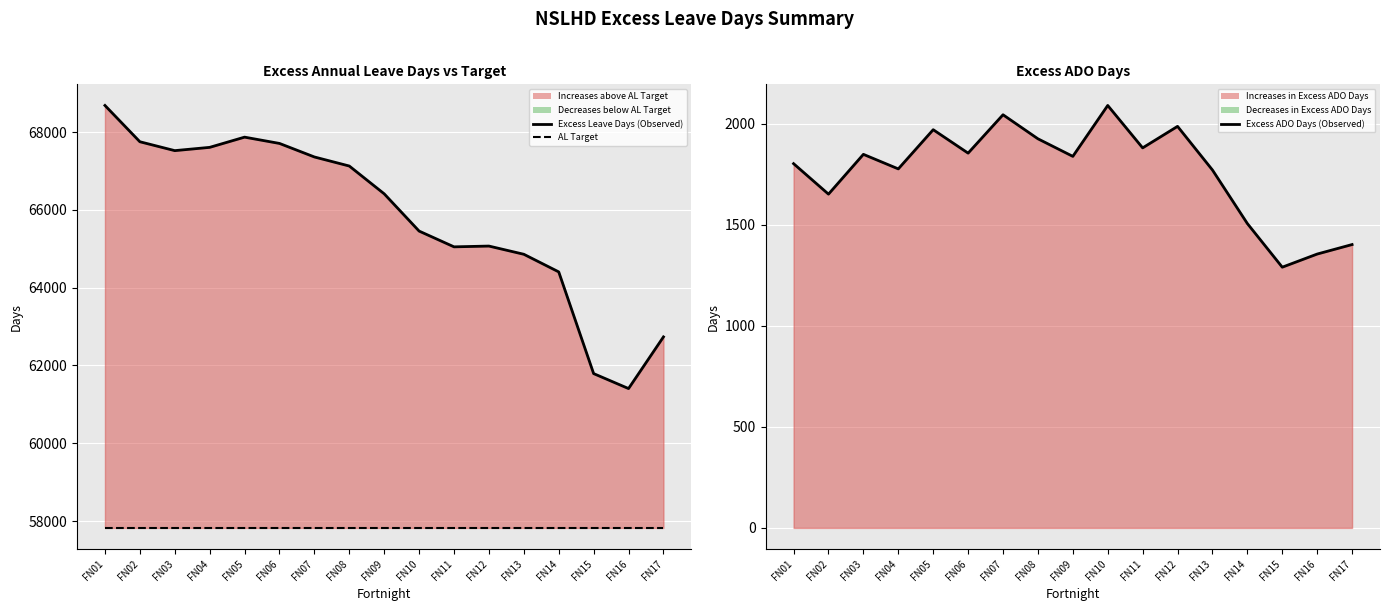

What are all the series names shown in the legend?

Excess Leave Days (Observed), AL Target, Excess ADO Days (Observed)